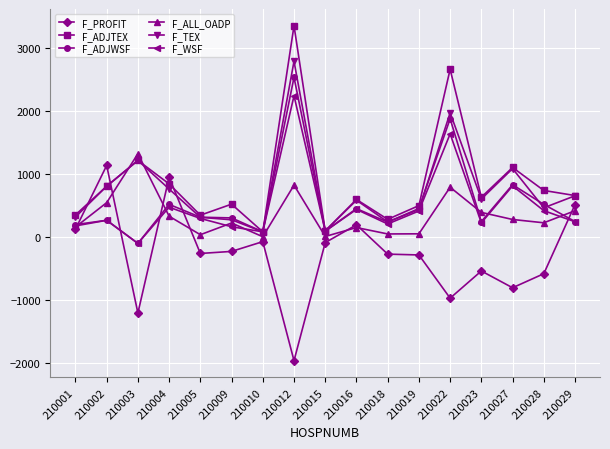

Where is the first local minimum for F_ADJWSF?

210003